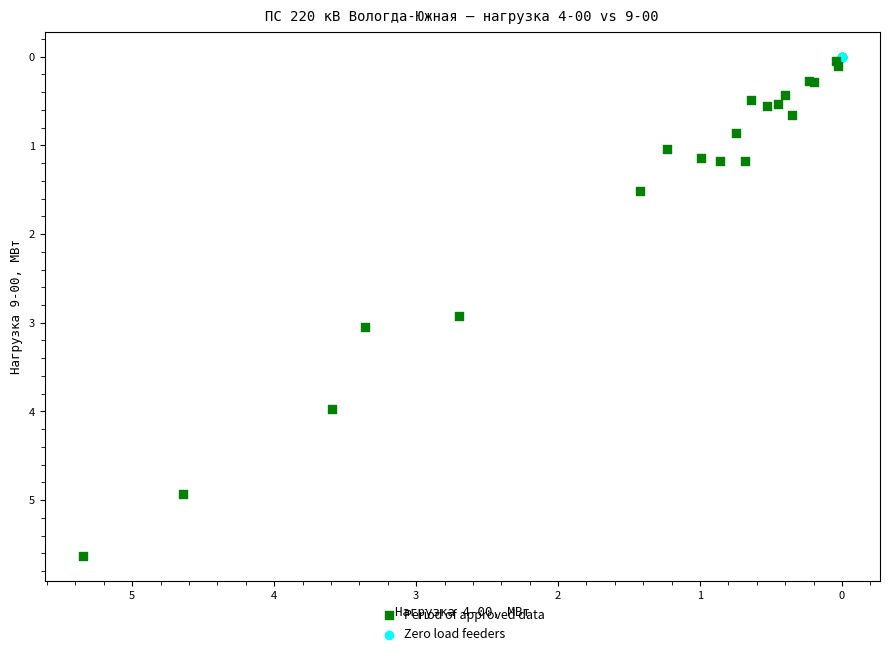

Which series reaches the maximum Y coordinate?

Period of approved data